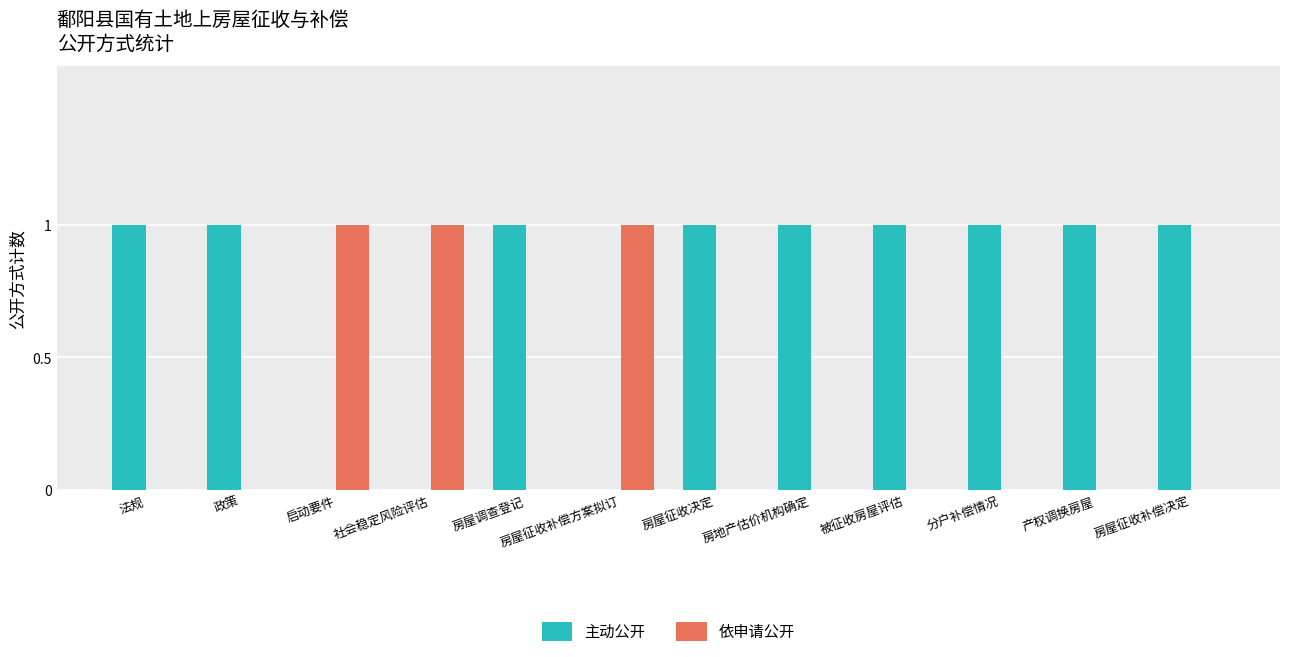

Which series has the largest total across all categories?

主动公开